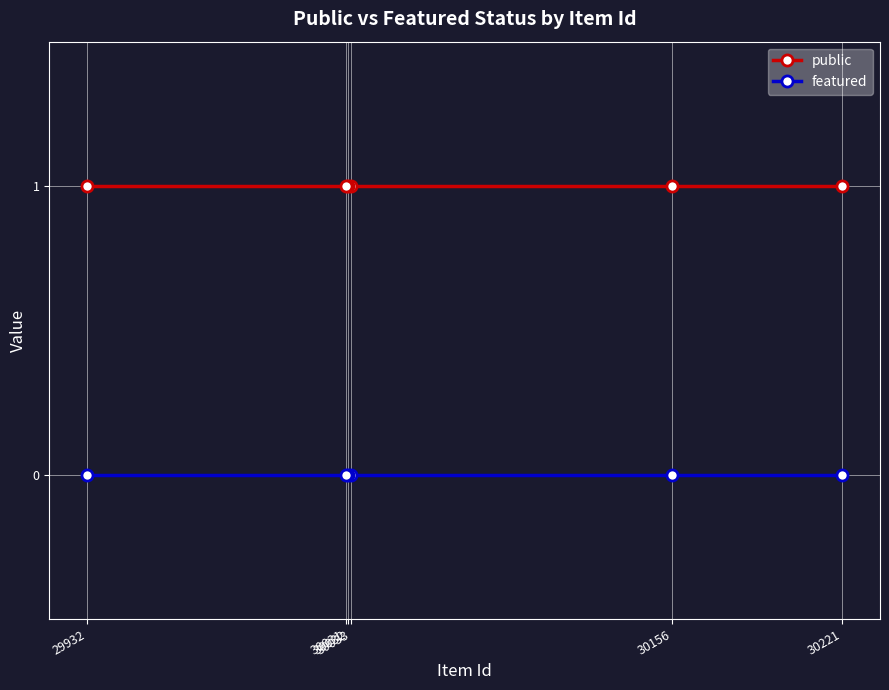

Which category has the lowest value in the featured series?

30221